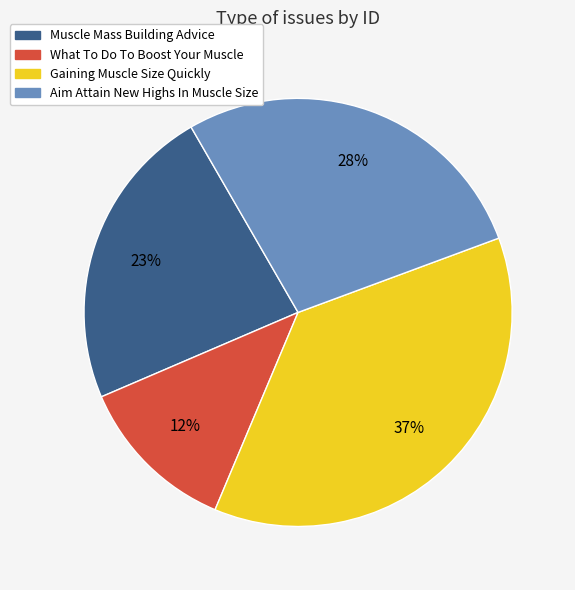

What is the largest slice in the pie chart?

Gaining Muscle Size Quickly